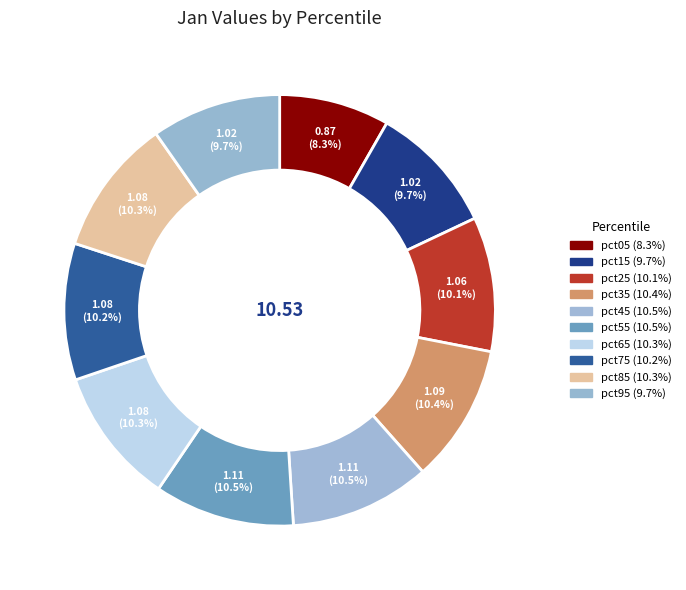

What is the total percentage of pct65 and pct35?

20.7%